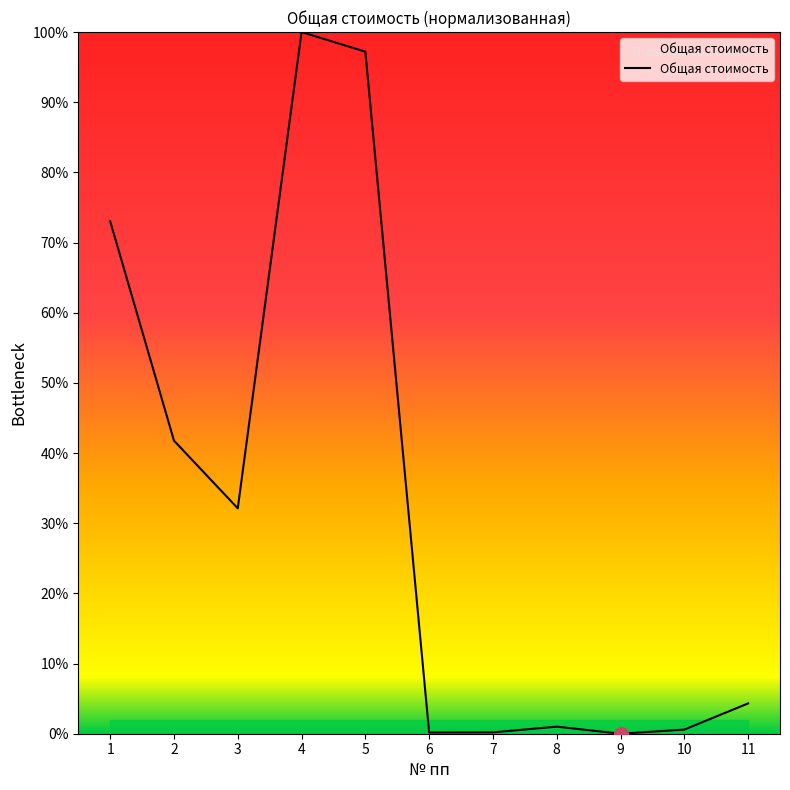

What is the greatest value displayed?

100.0